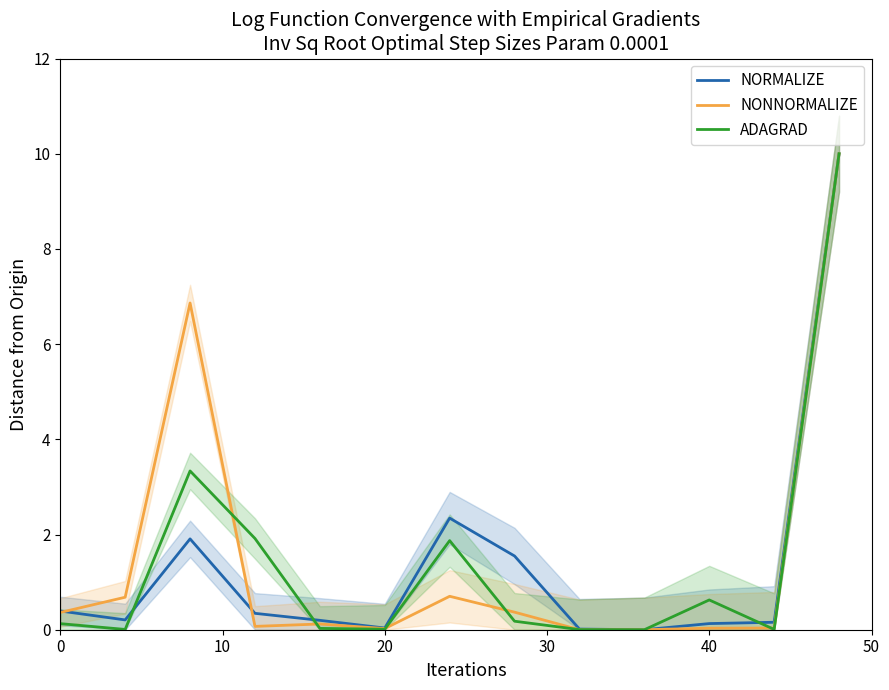

The NONNORMALIZE series shows 0.6 at 7. True or false?

False